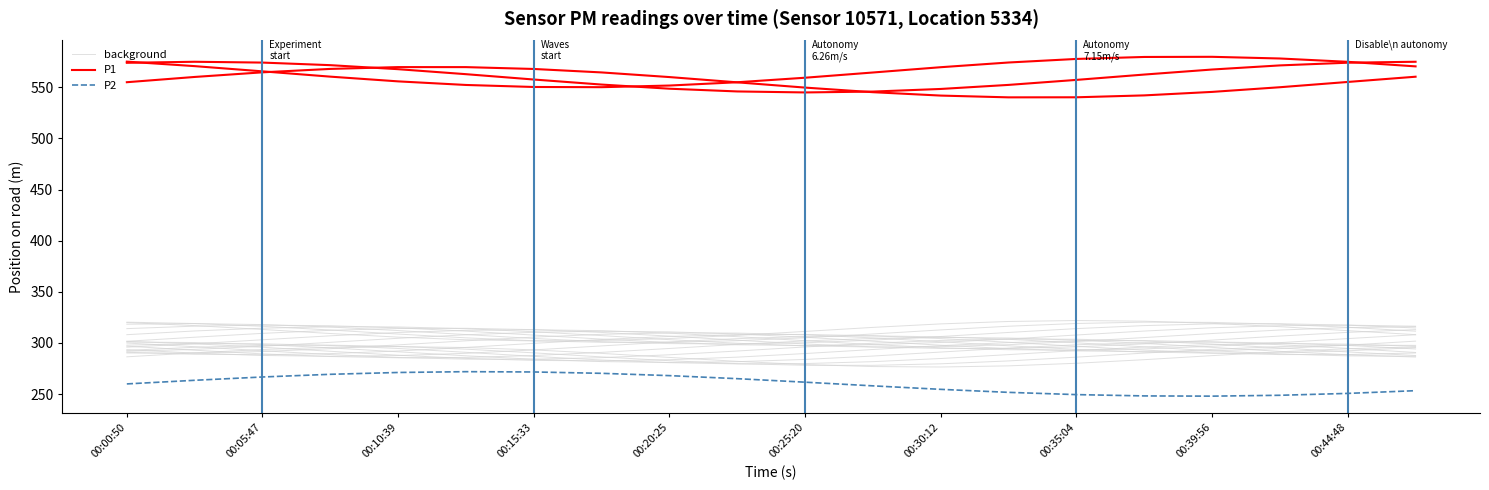

Reading left to right, what are all the values shown in this chart?

background: 286.5	290.4	293.6	295.8	296.5	295.6	293.2	289.8	285.9	282.0	278.9	277.0	276.5	277.6	280.2	283.7	287.6	291.4	294.4	296.1
P1: 555.0	560.1	564.6	568.0	569.8	569.7	567.9	564.5	560.0	554.8	549.7	545.2	541.9	540.2	540.2	542.1	545.5	550.1	555.2	560.4
P2: 260.0	263.5	266.7	269.4	271.2	271.9	271.7	270.3	268.1	265.1	261.7	258.1	254.7	251.7	249.5	248.2	248.0	248.9	250.7	253.4